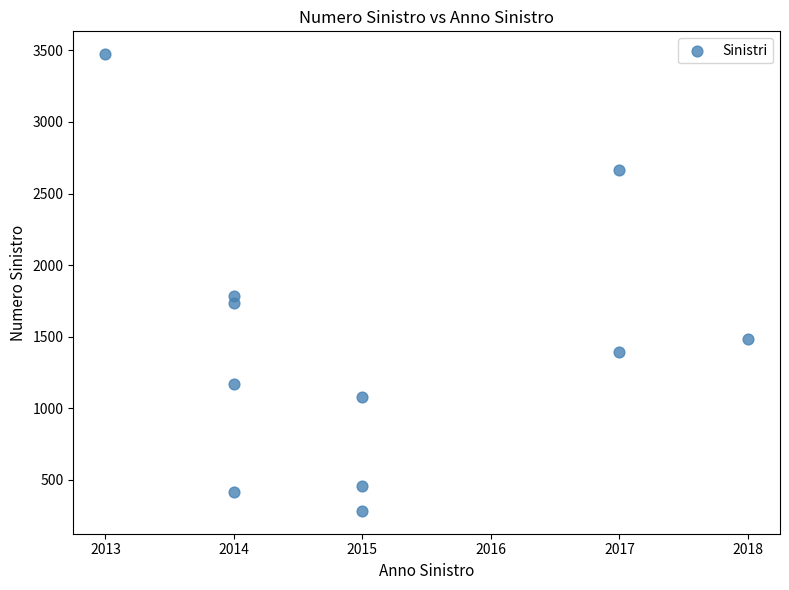

What Y value in the scatter plot is closest to 1878?

1782